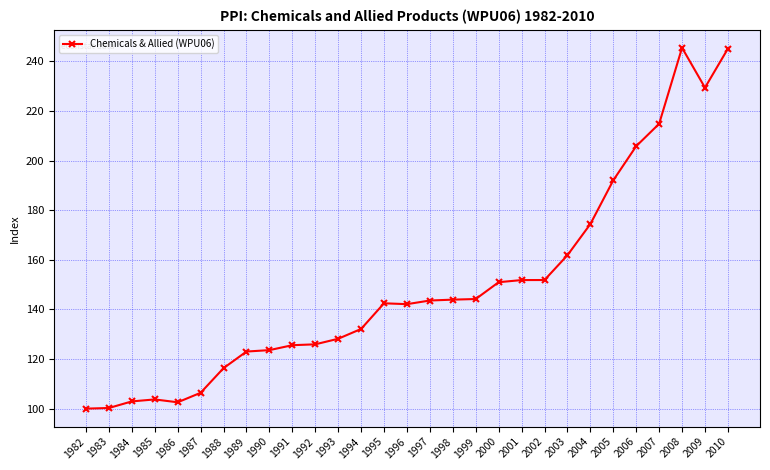

What is the change in value from 1991 to 2005?

+66.5